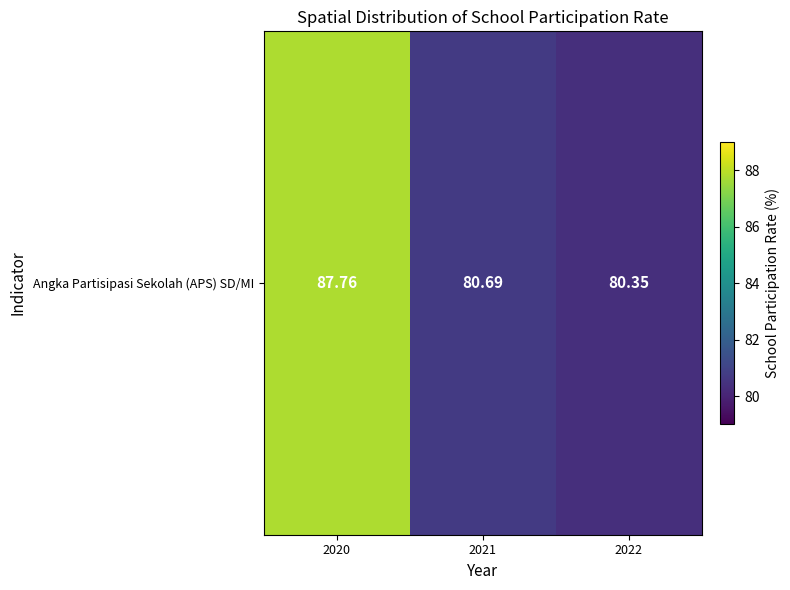

Count the number of categories in the chart.

3